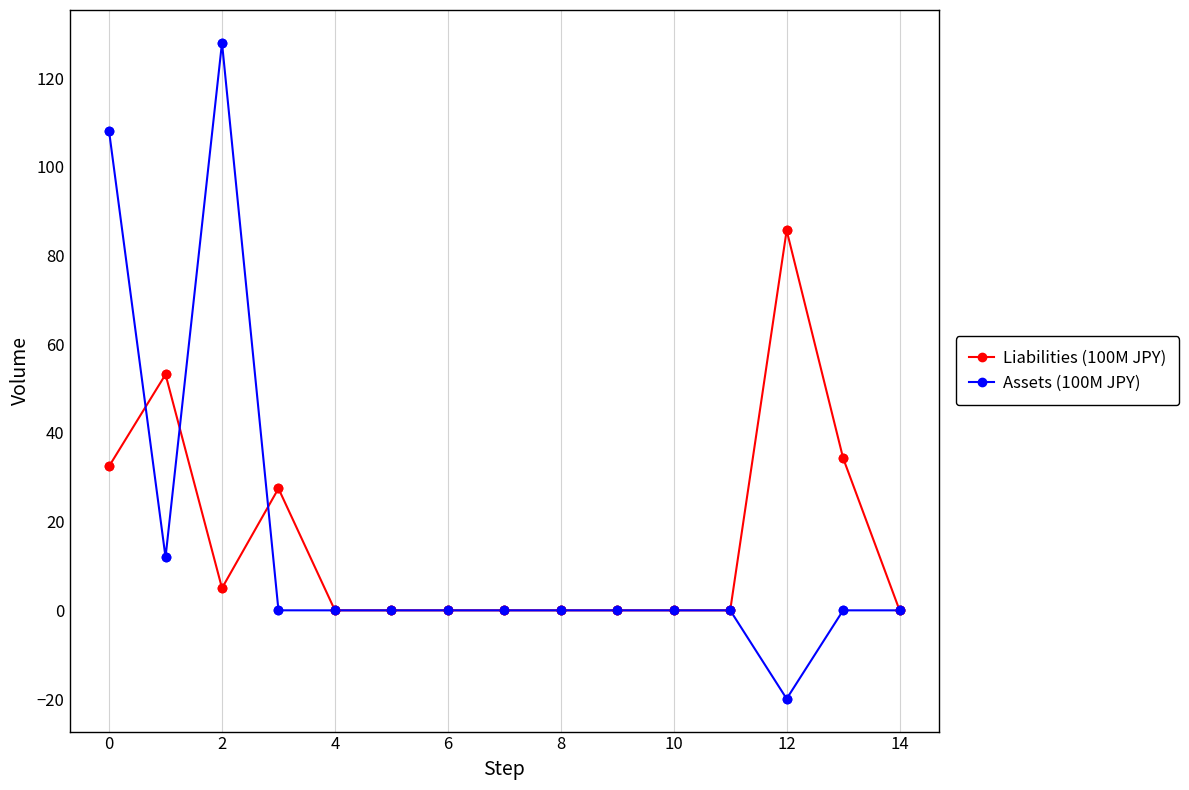

At how many categories does at least one series exceed 69?

3